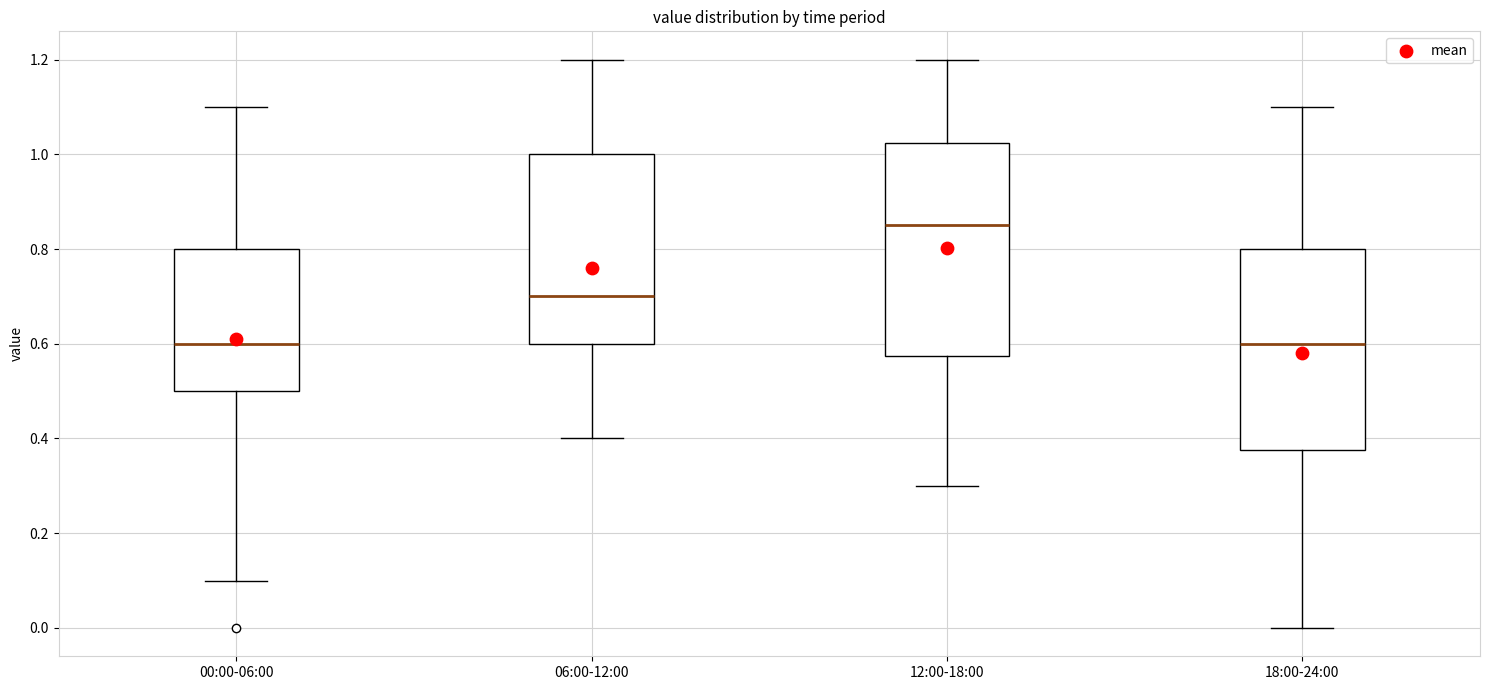

Where does the lower whisker of the box for 12:00-18:00 end on the y-axis? The values are not printed on the chart, so give them approximately, as read against the axis.

0.30